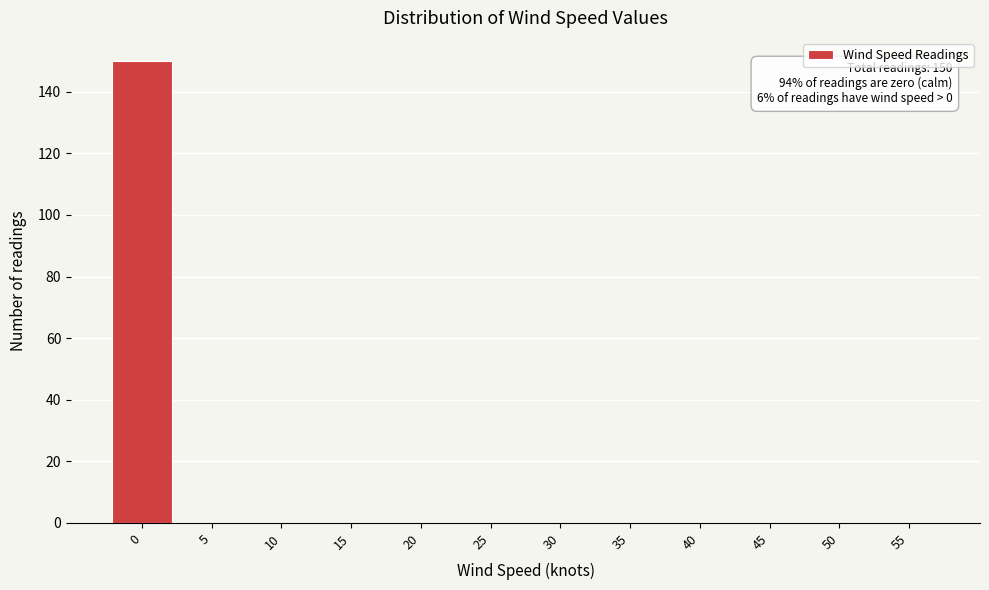

Reading left to right, extract all data points from this chart.

0=150	5=0	10=0	15=0	20=0	25=0	30=0	35=0	40=0	45=0	50=0	55=0